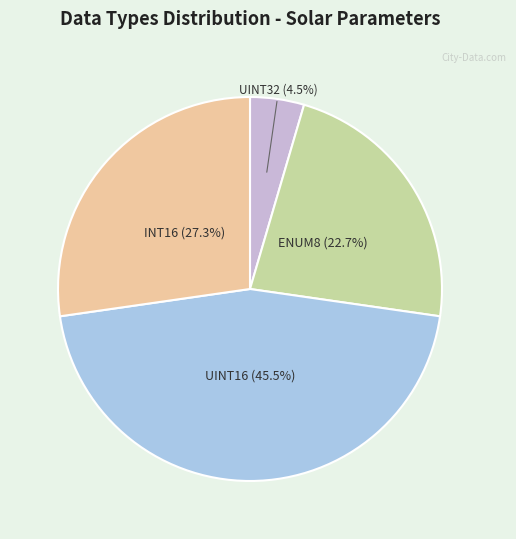

Between UINT16 and INT16, which is larger?

UINT16